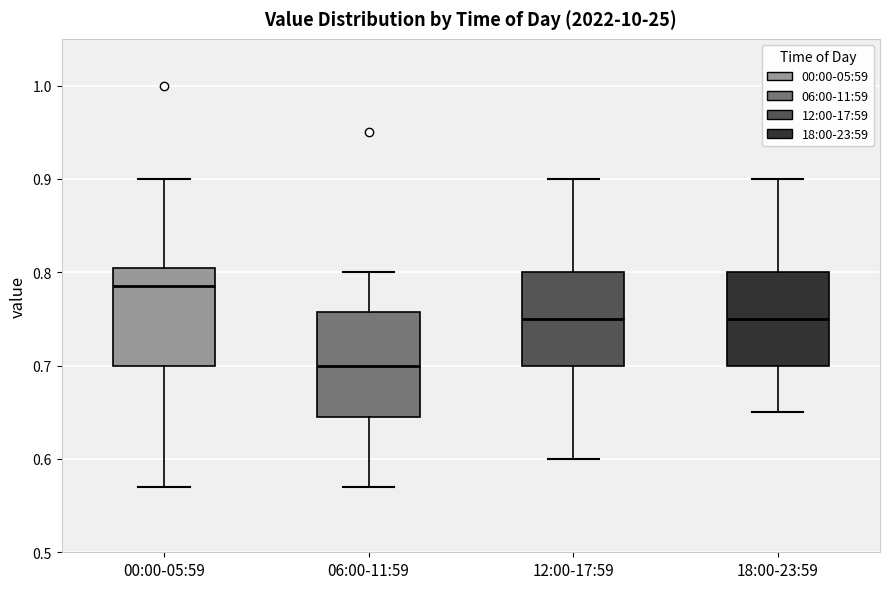

Which box's median line is the lowest?

06:00-11:59